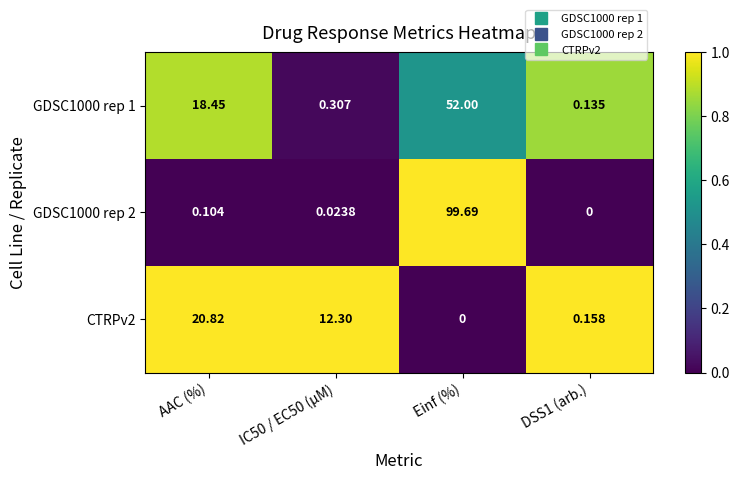

Where does the CTRPv2 series first go above 12?

AAC (%)